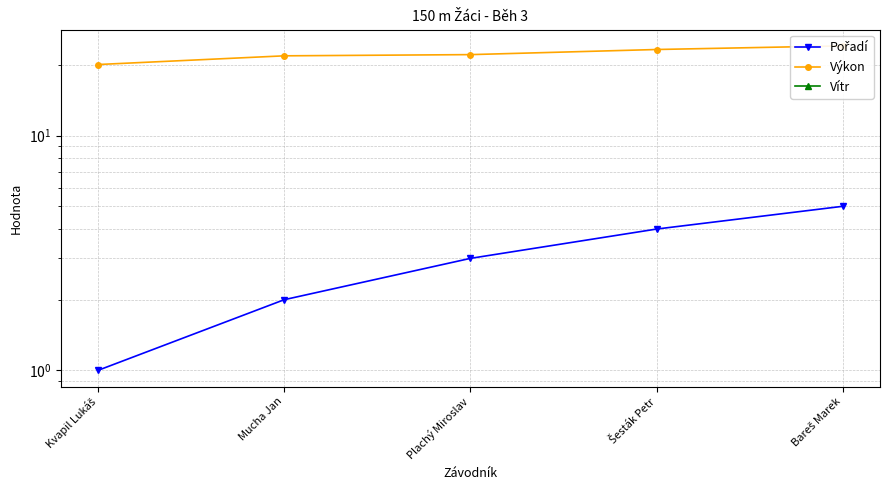

True or false: Pořadí has more than 1 interior local peaks.

False